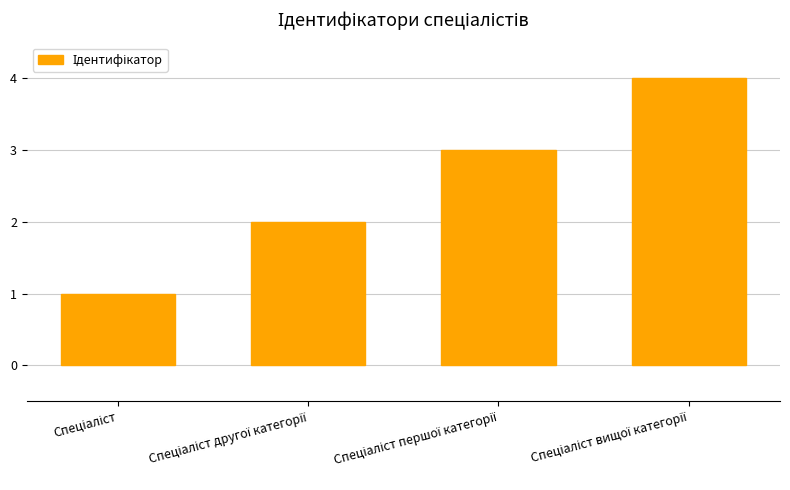

What is the maximum value shown in the chart?

4